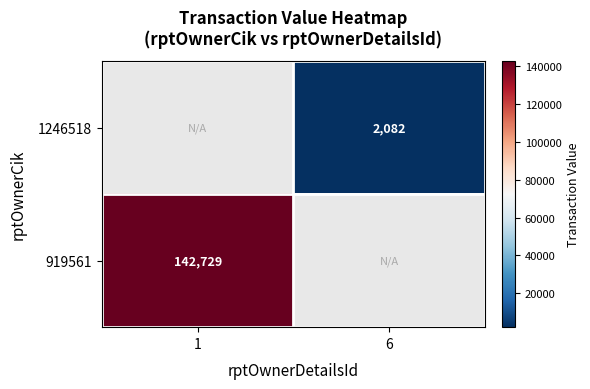

What is the maximum value shown in the chart?

142729.0